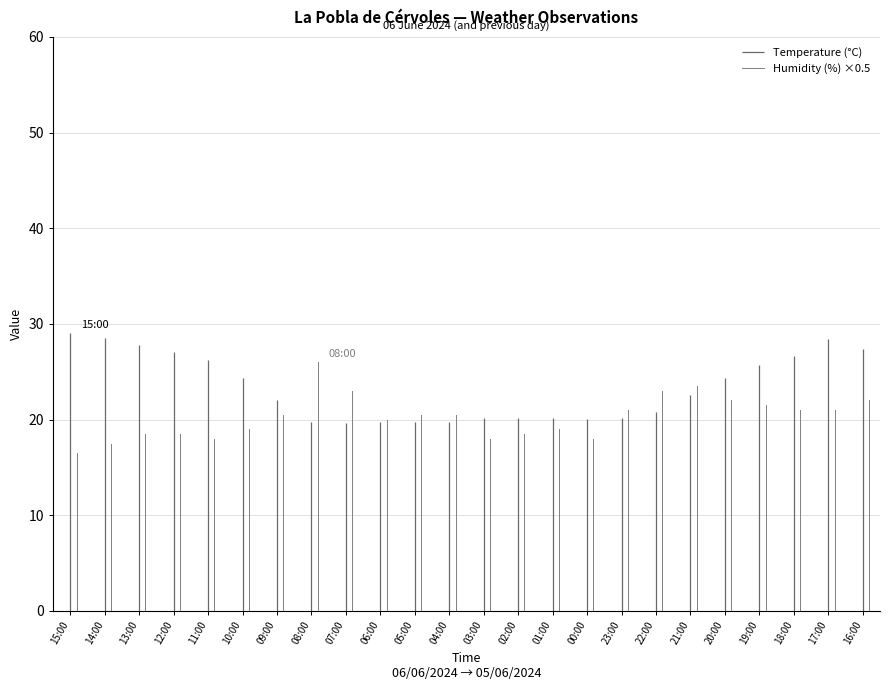

True or false: Humidity (%) ×0.5 has a value of 26.1 at 14:00.

False